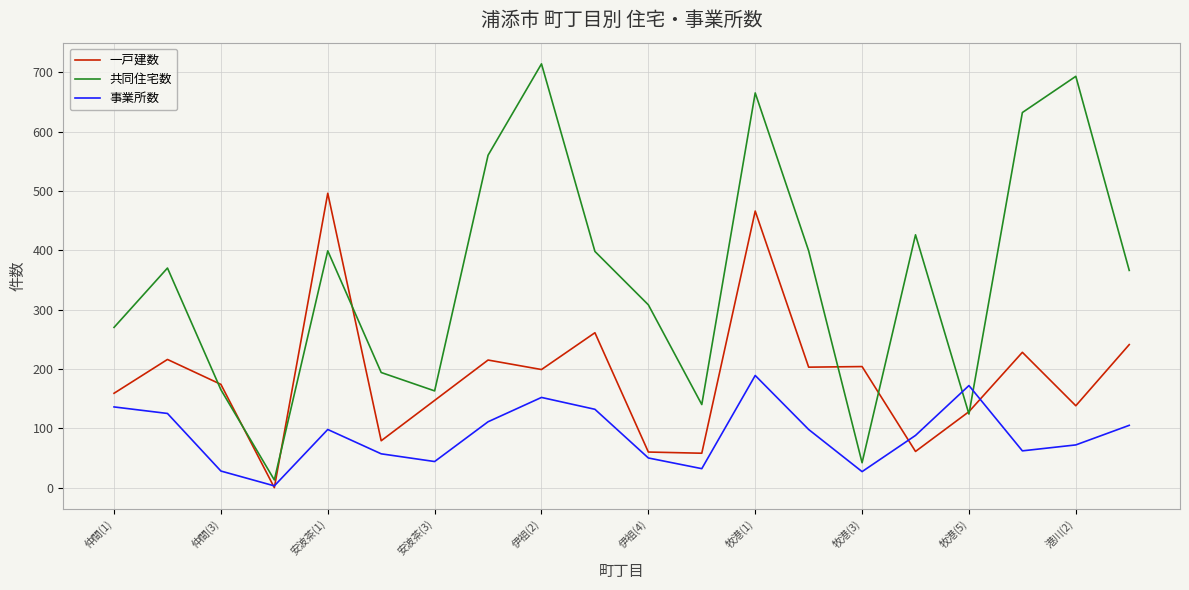

Which series has the widest spread of values?

共同住宅数